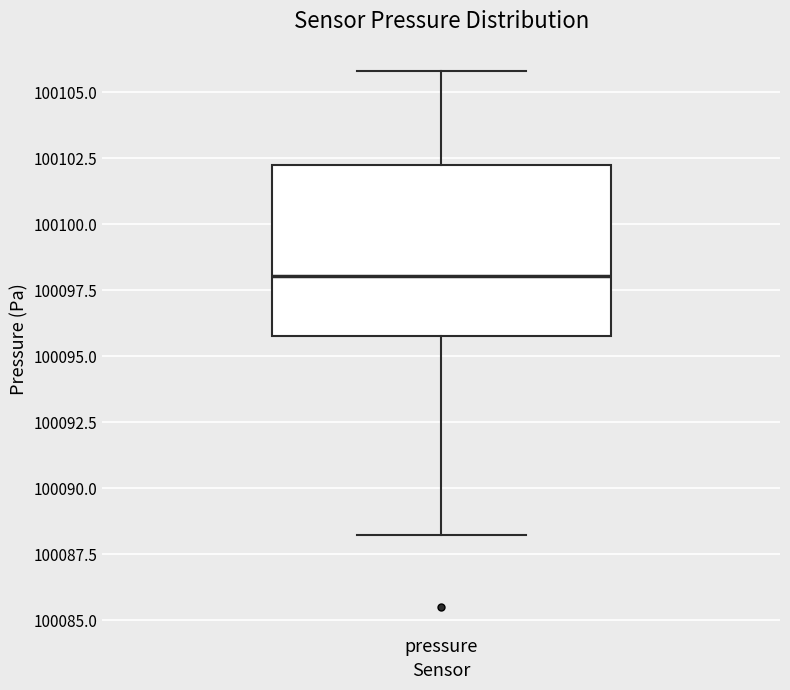

Where does the lower whisker of the box for pressure end on the y-axis? The values are not printed on the chart, so give them approximately, as read against the axis.

100088.0